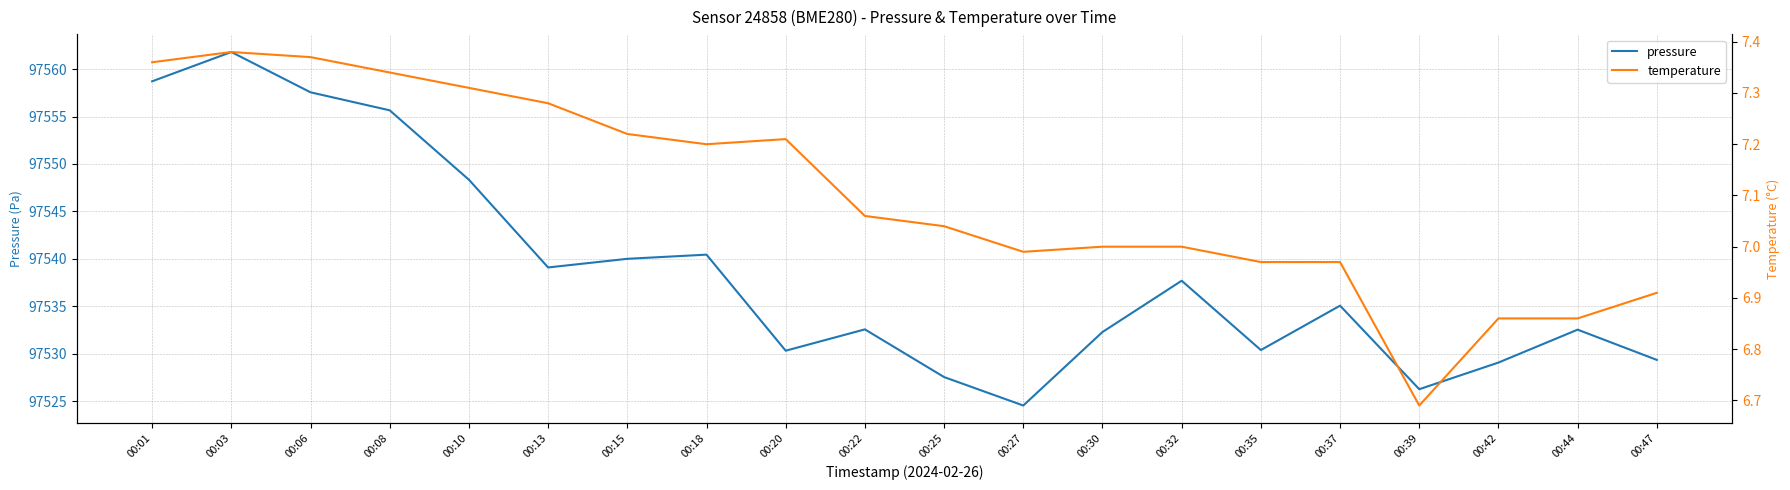

What is the value of the temperature point at the 16th from the left?

7.0